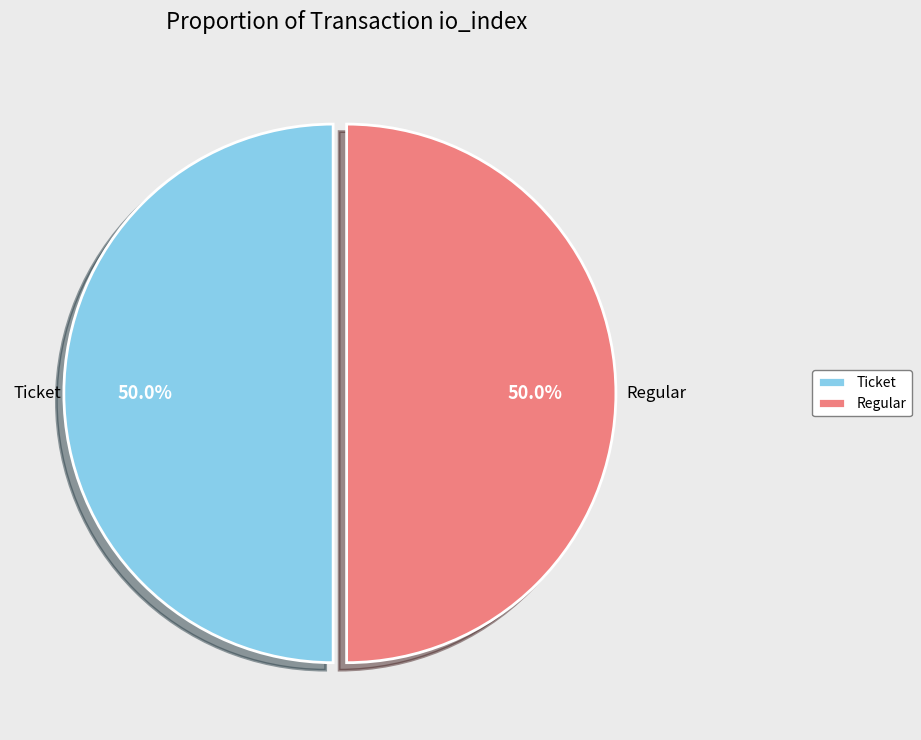

What is the total percentage of Regular and Ticket?

100.0%